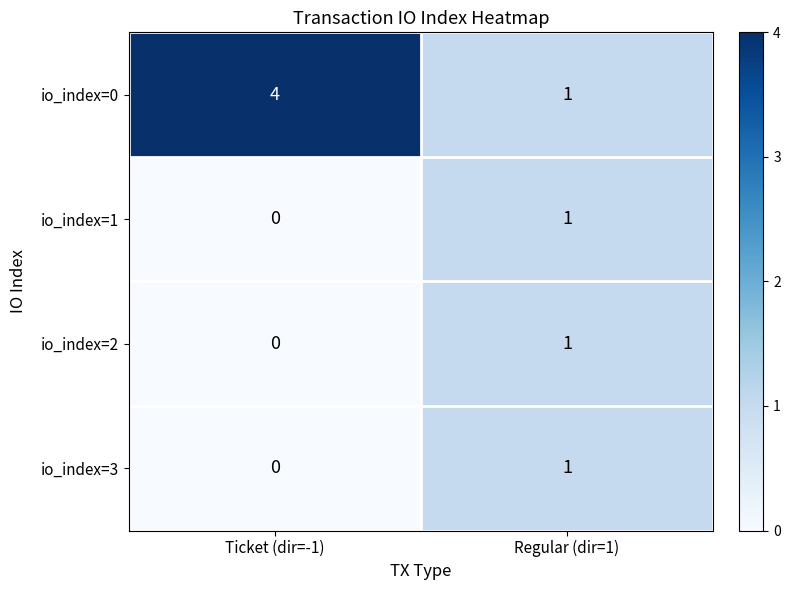

What is the difference between the highest and lowest values at Ticket (dir=-1)?

4